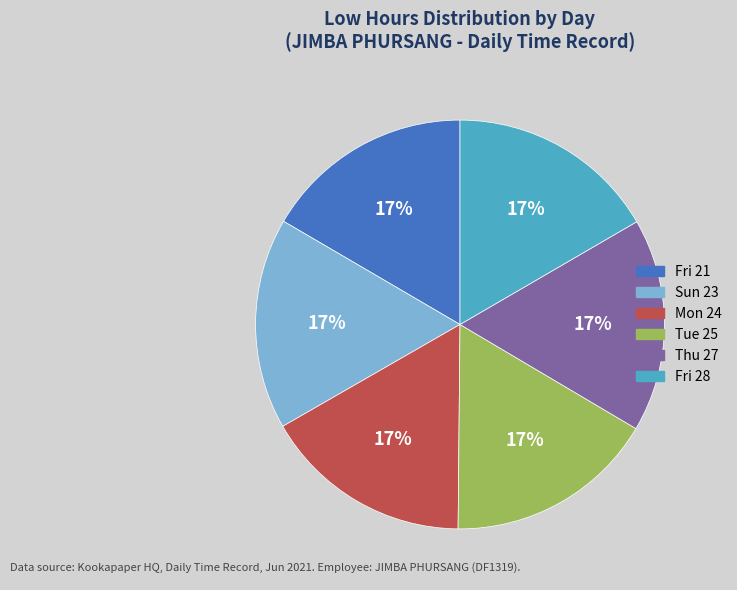

Is there a majority slice in this chart?

No